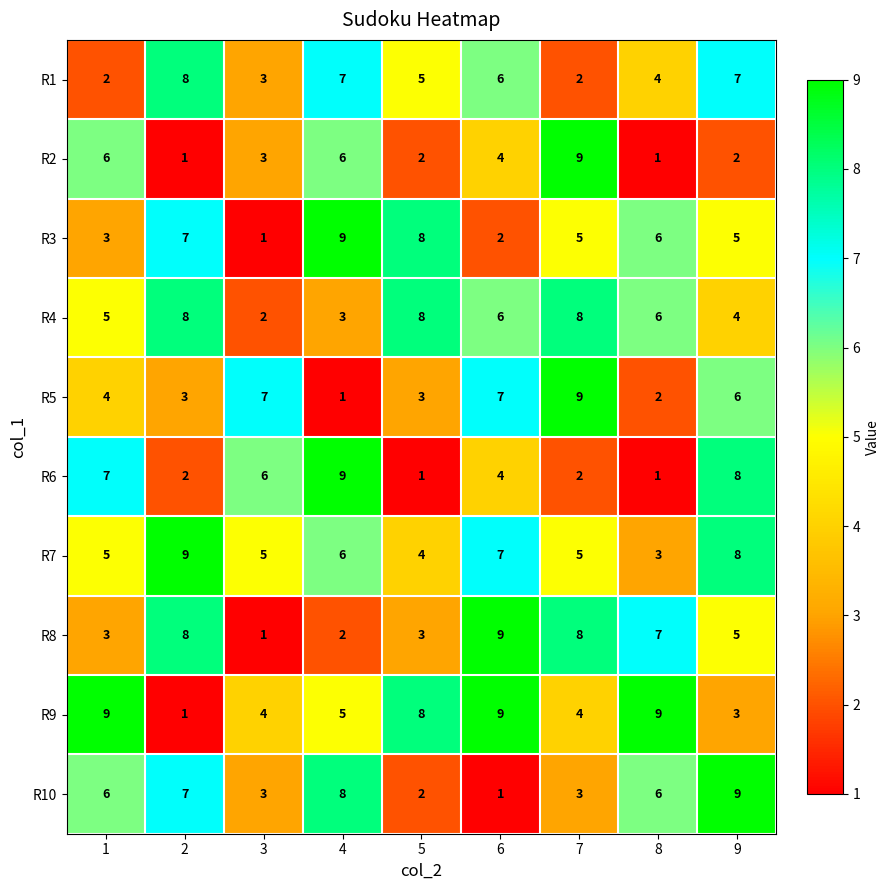

What is the smallest value displayed?

1